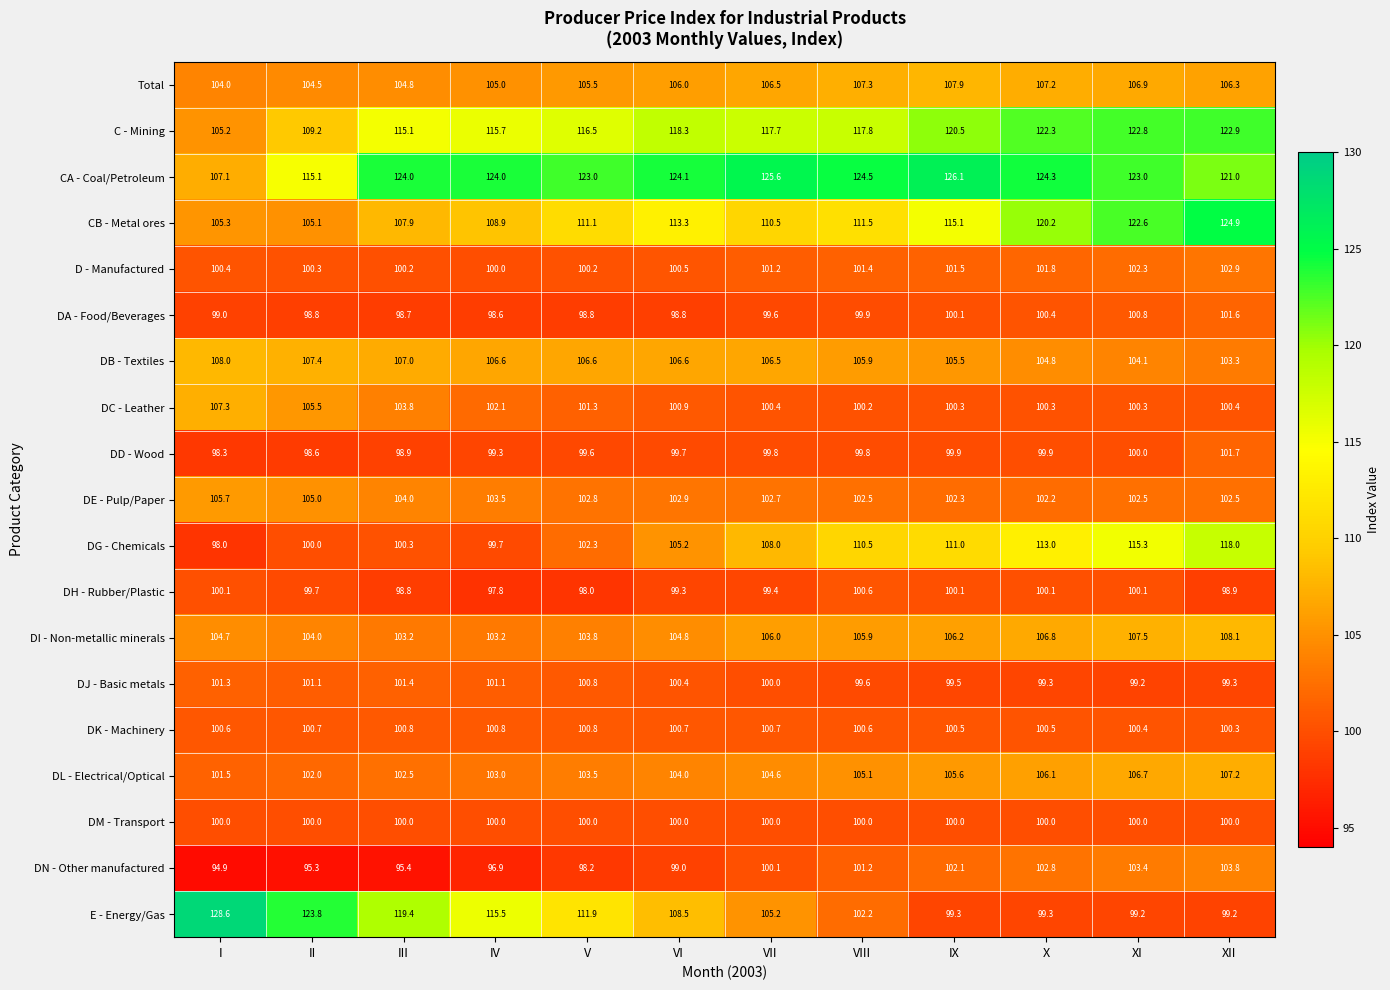

Rank the series by their maximum value, from lowest to highest.

DM - Transport, DH - Rubber/Plastic, DK - Machinery, DJ - Basic metals, DA - Food/Beverages, DD - Wood, D - Manufactured, DN - Other manufactured, DE - Pulp/Paper, DL - Electrical/Optical, DC - Leather, Total, DB - Textiles, DI - Non-metallic minerals, DG - Chemicals, C - Mining, CB - Metal ores, CA - Coal/Petroleum, E - Energy/Gas